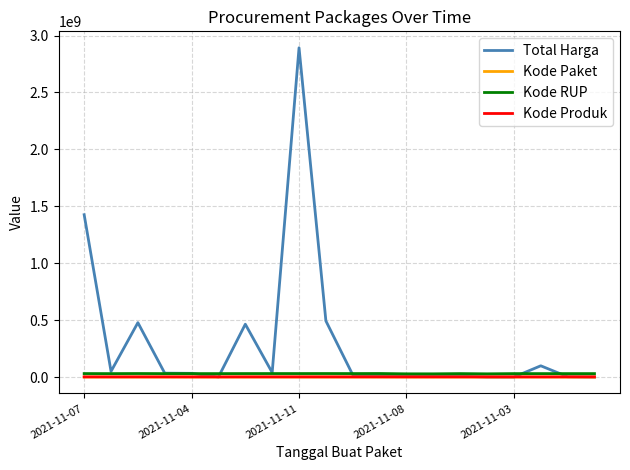

Which series has the largest total across all categories?

Total Harga